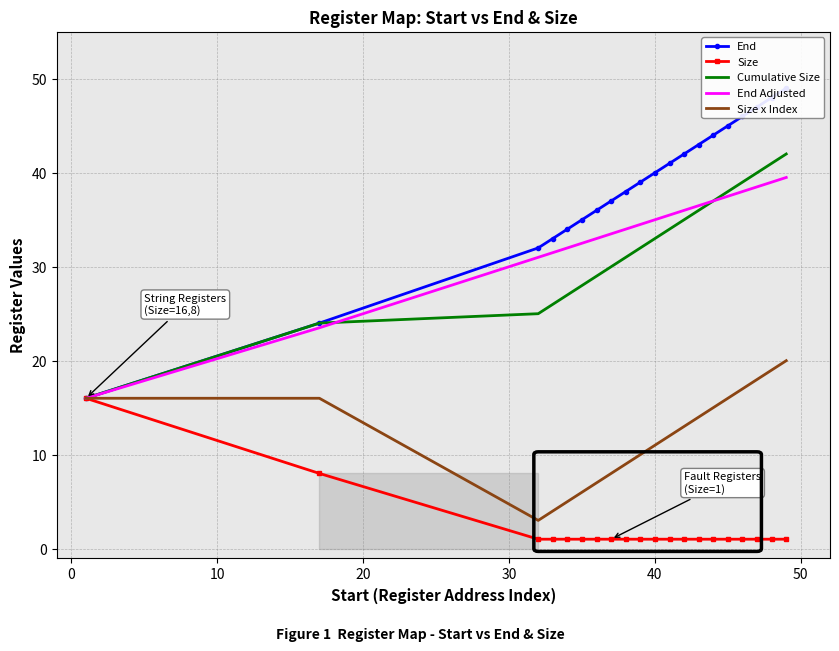

True or false: End has more than 2 points higher than both neighbors.

False